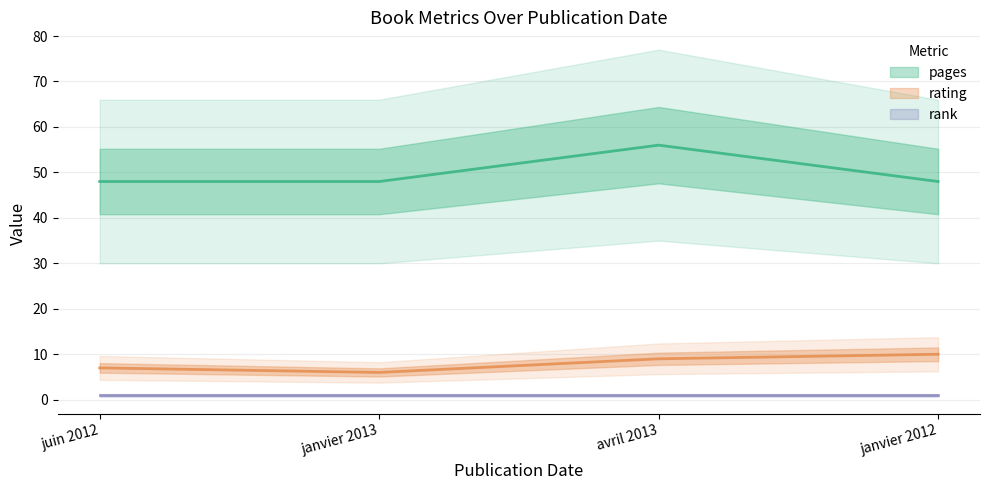

How many data points in pages are above 48?

1